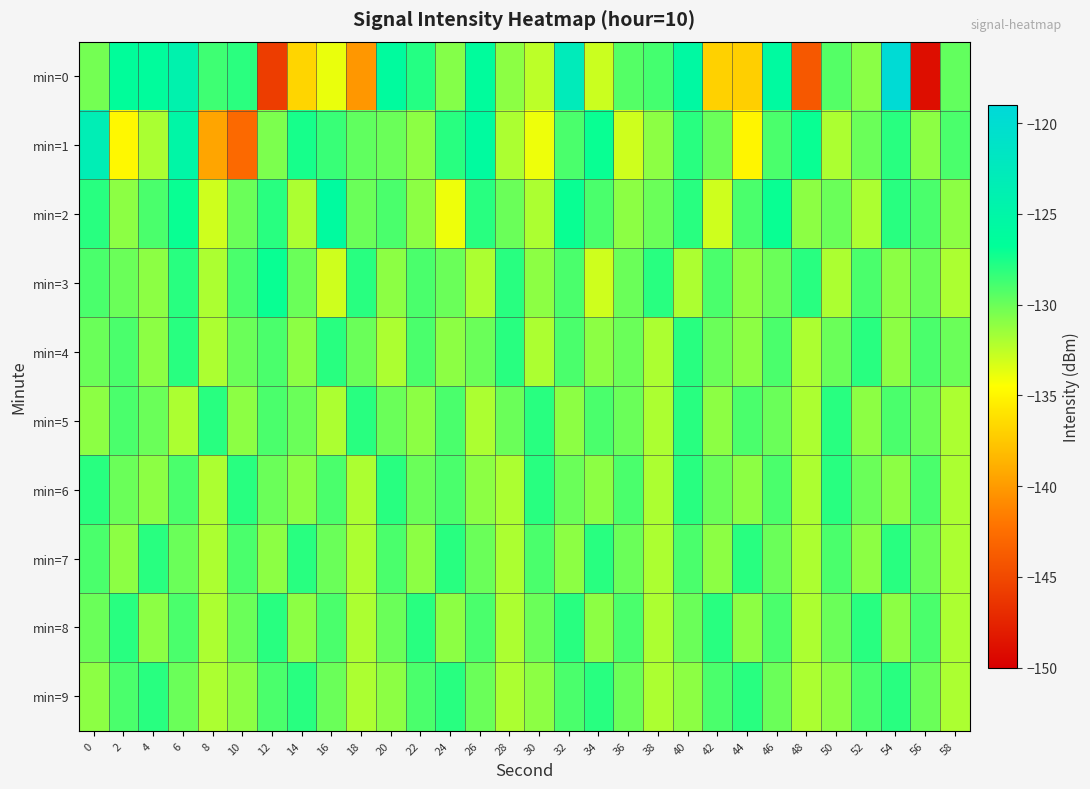

At which category is the sum across all series the highest?

6